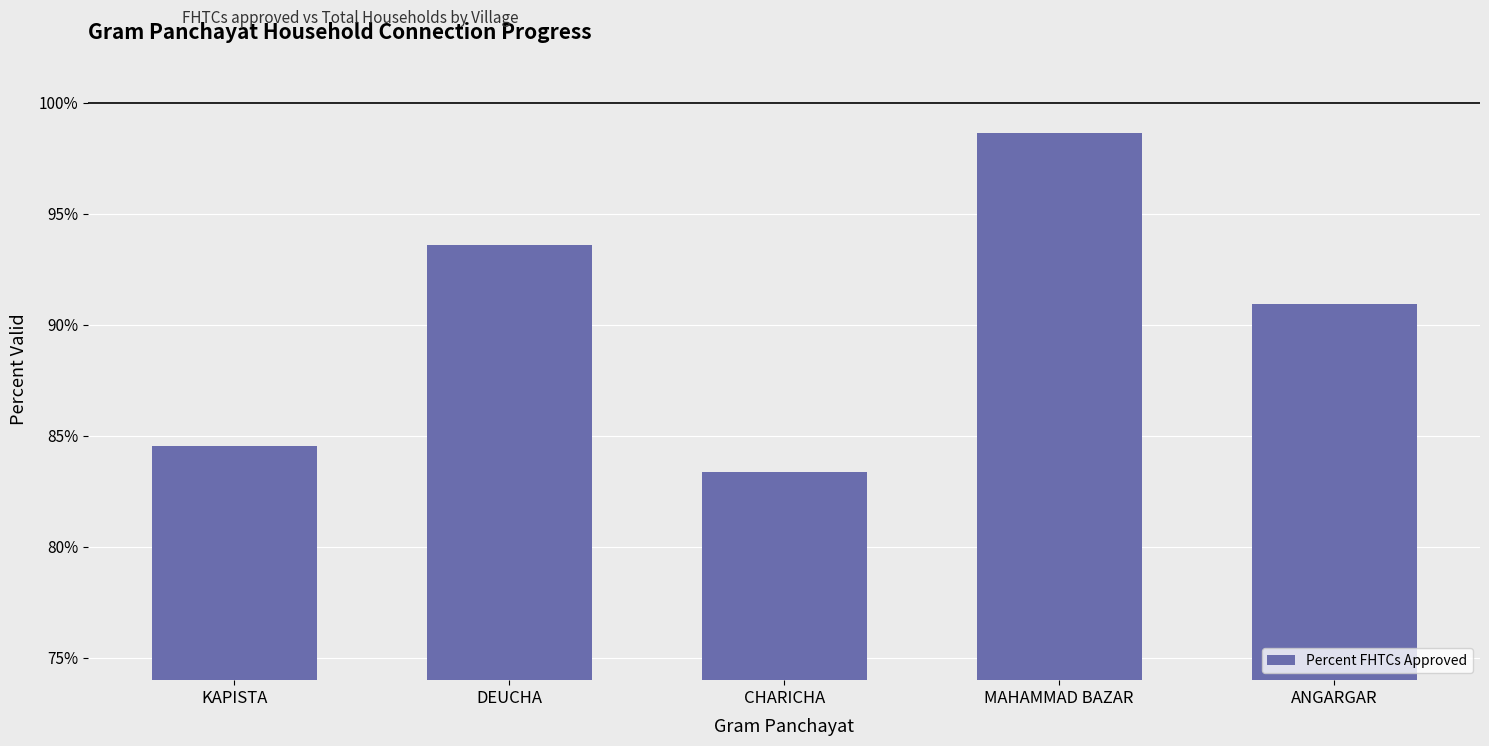

Where does the data first go above 90?

DEUCHA